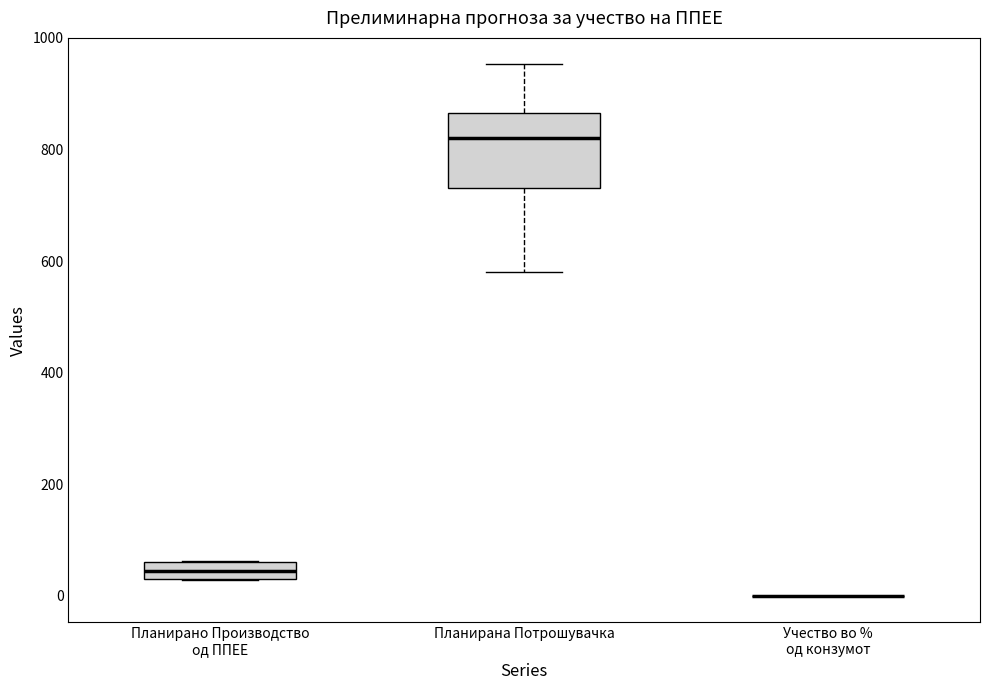

Reading left to right, read every box against the y-axis: the position of its median line, the range the box covers, and the ends of its whiskers. The values are not printed on the chart, so give them approximately, as read against the axis.

Планирано Производство од ППЕЕ: median 40, box 20 to 60, whiskers 20 to 60
Планирана Потрошувачка: median 820, box 740 to 860, whiskers 580 to 960
Учество во % од конзумот: box collapsed to a line at 0, whiskers 0 to 0